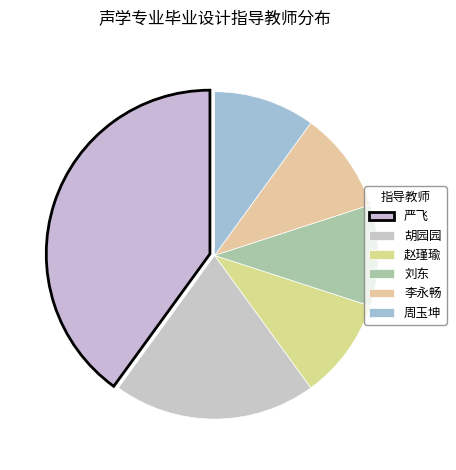

Is it true that 李永畅 is 19% of the pie?

False